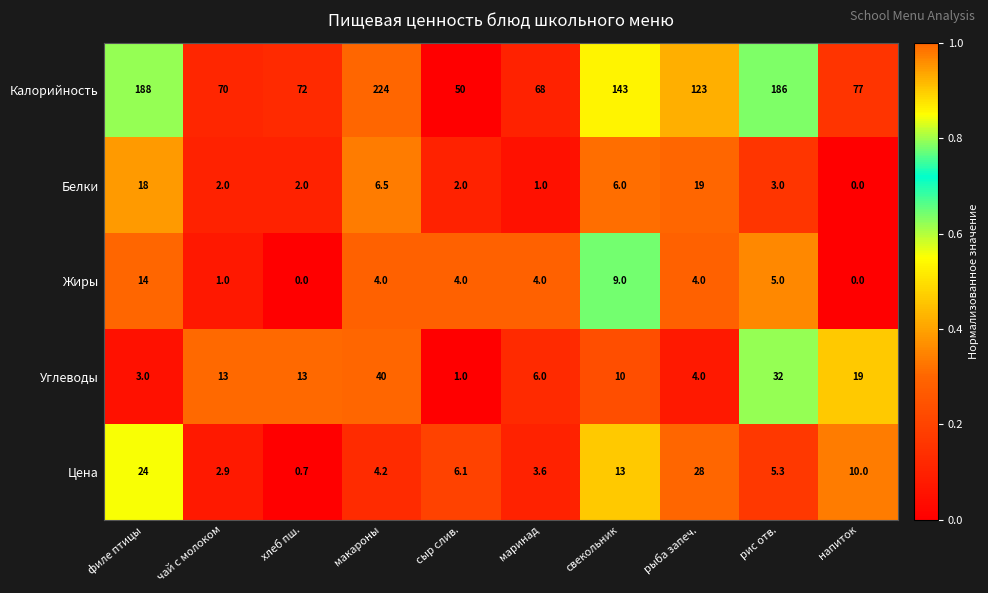

What is the difference between the highest and lowest values at маринад?

67.0